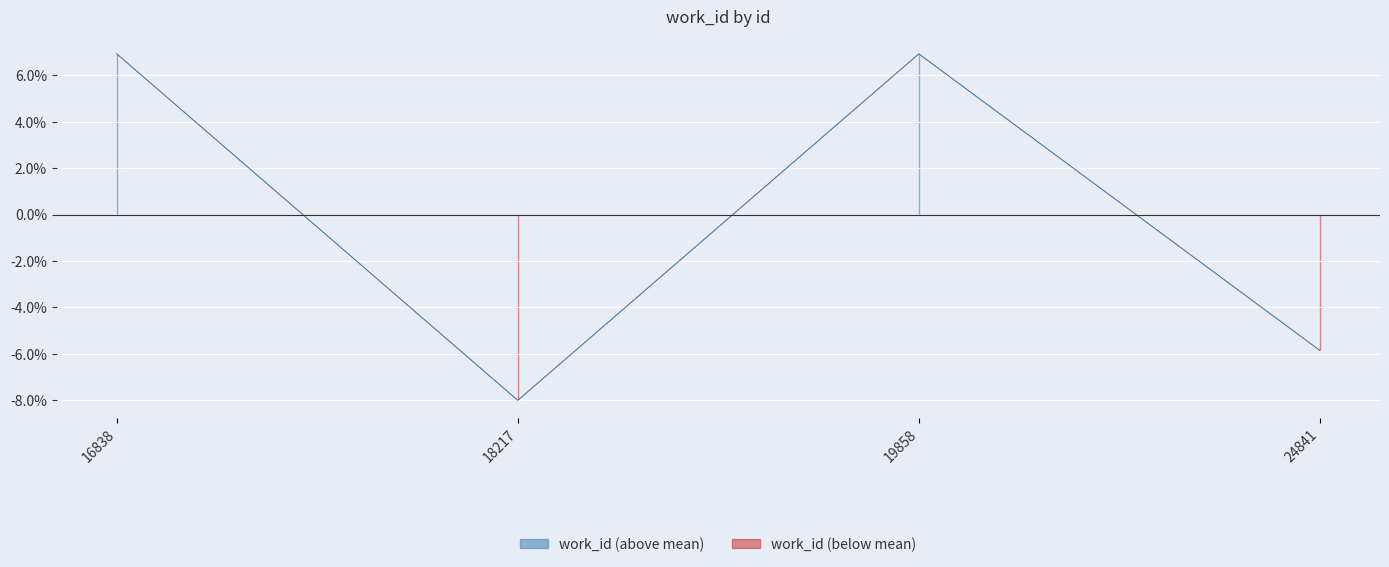

Reading right to left, extract all data points from this chart.

-585.2	692.8	-800.2	692.8